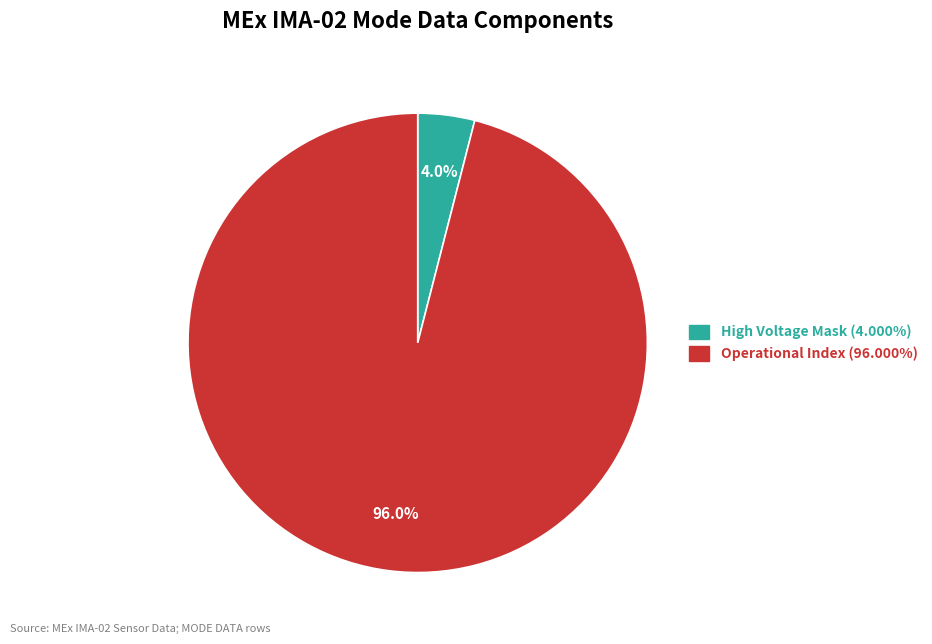

What portion of the pie excludes High Voltage Mask (4.000%)?

96.0%